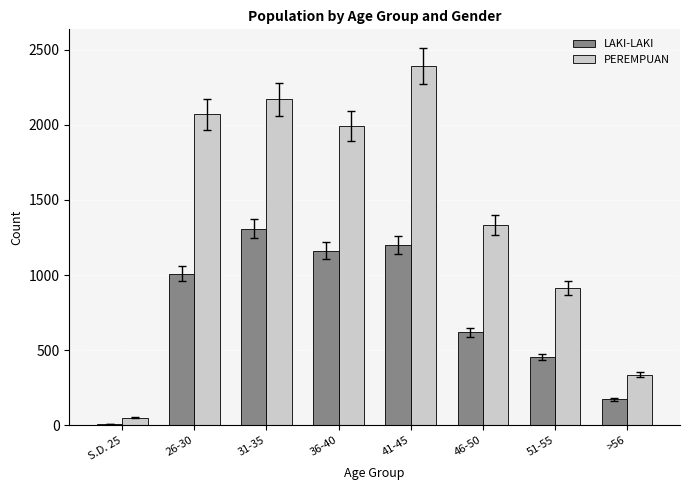

Which series has the largest total across all categories?

PEREMPUAN